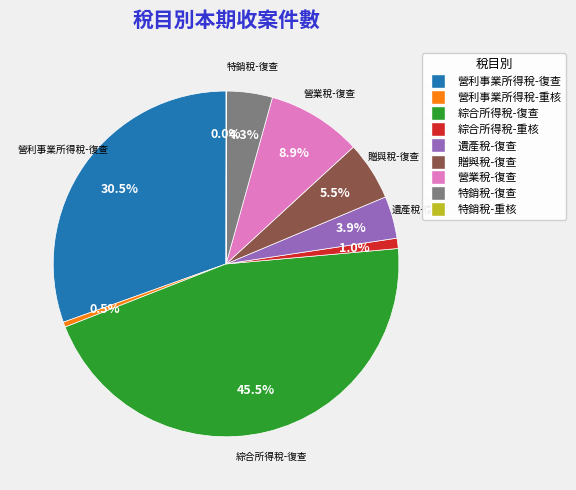

Between 綜合所得稅-復查 and 特銷稅-復查, which is larger?

綜合所得稅-復查